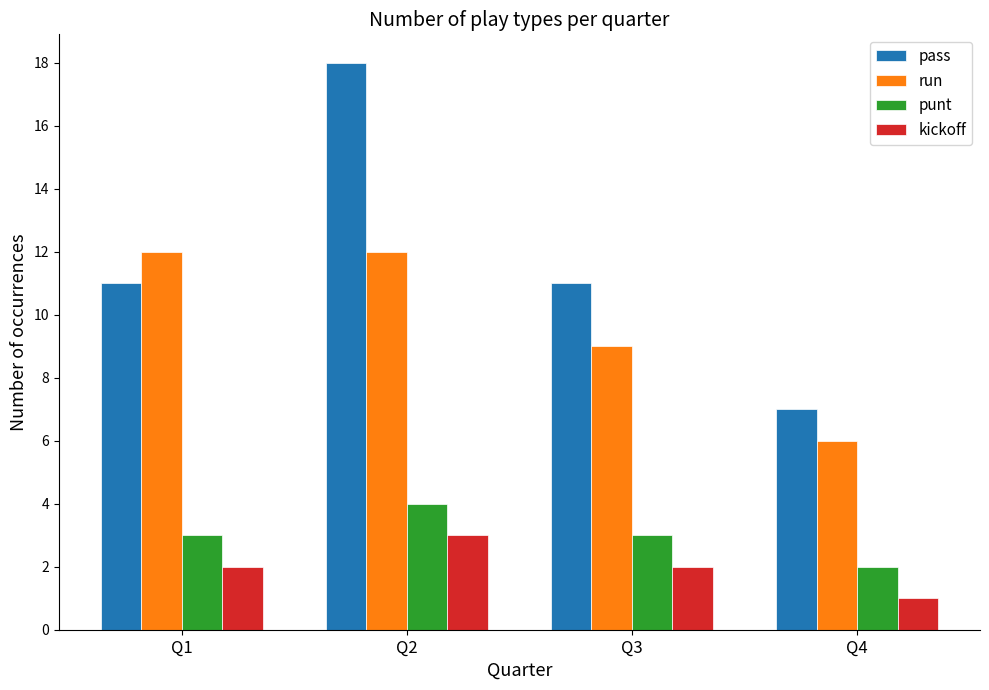

What is the sum of the run values at Q4 and Q3?

15